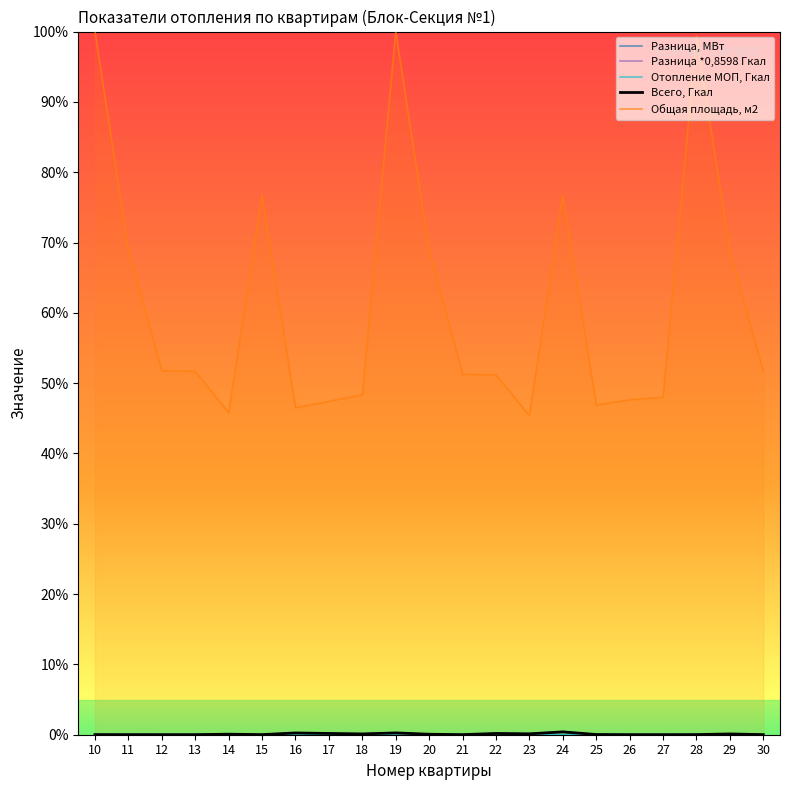

How many values in the Разница *0,8598 Гкал series exceed 0?

11